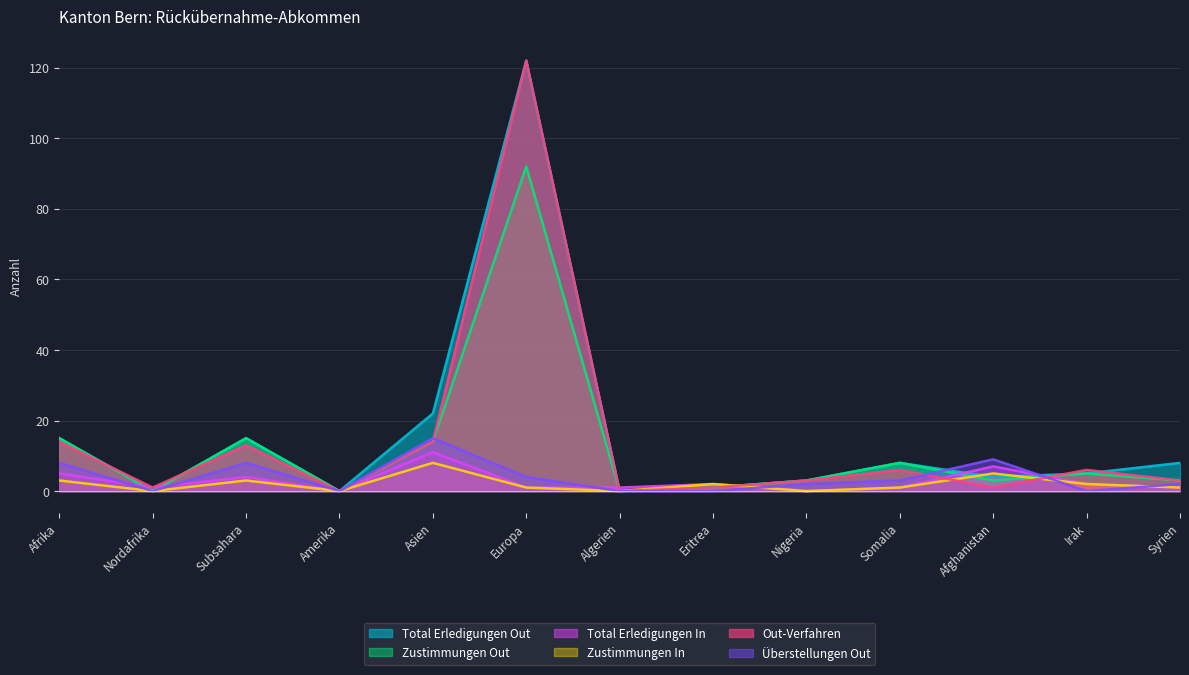

Rank the series by their maximum value, from lowest to highest.

Zustimmungen In, Total Erledigungen In, Überstellungen Out, Zustimmungen Out, Total Erledigungen Out, Out-Verfahren